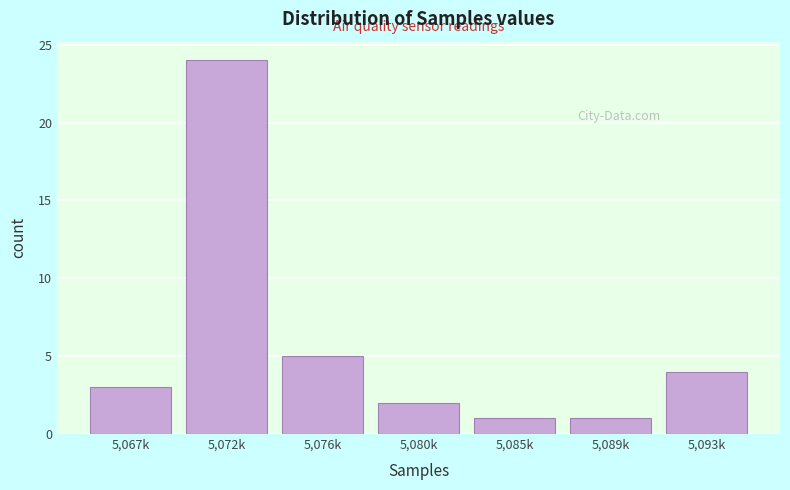

Reading left to right, what are all the values shown in this chart?

5,067k=3	5,072k=24	5,076k=5	5,080k=2	5,085k=1	5,089k=1	5,093k=4